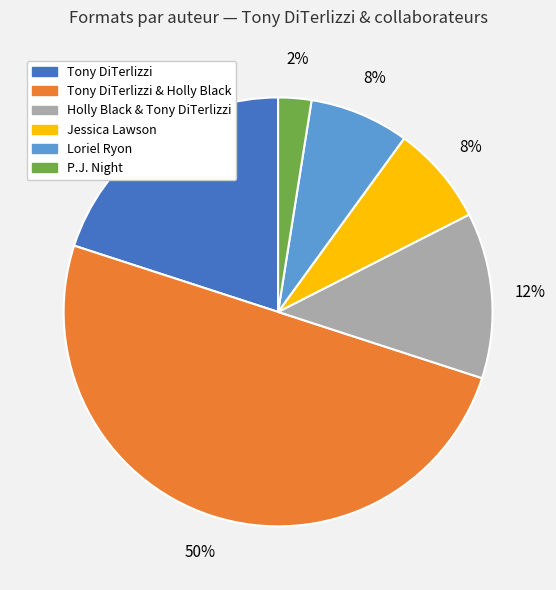

How many segments does this pie chart have?

6